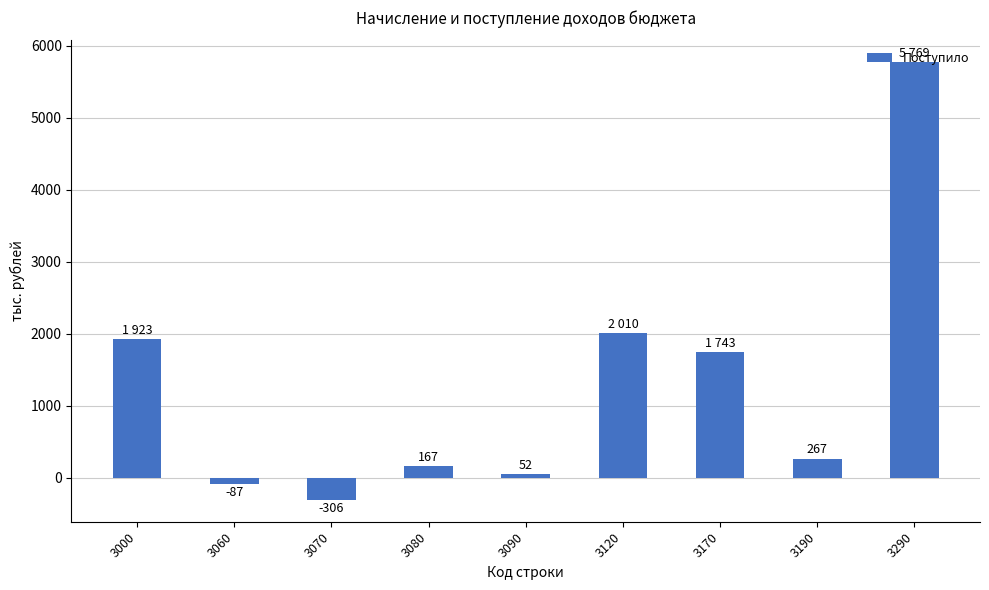

How many positive values are there?

7